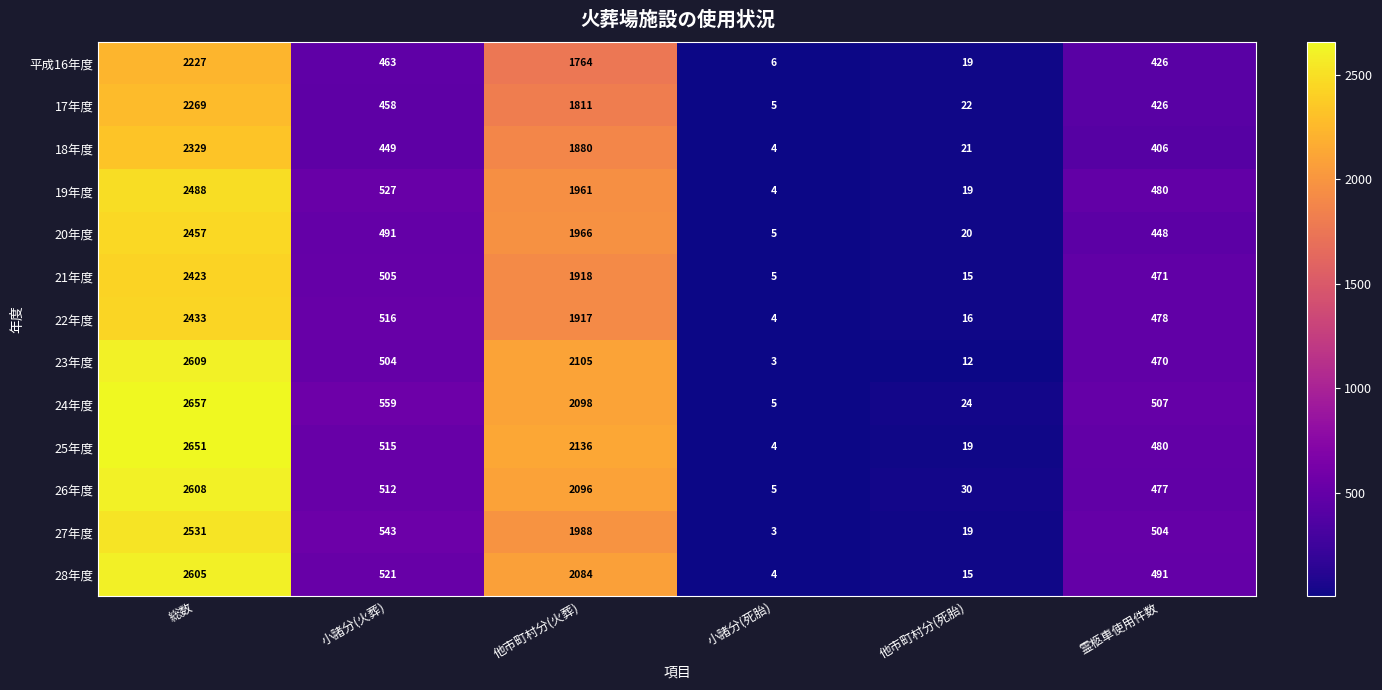

Count the number of categories in the chart.

6